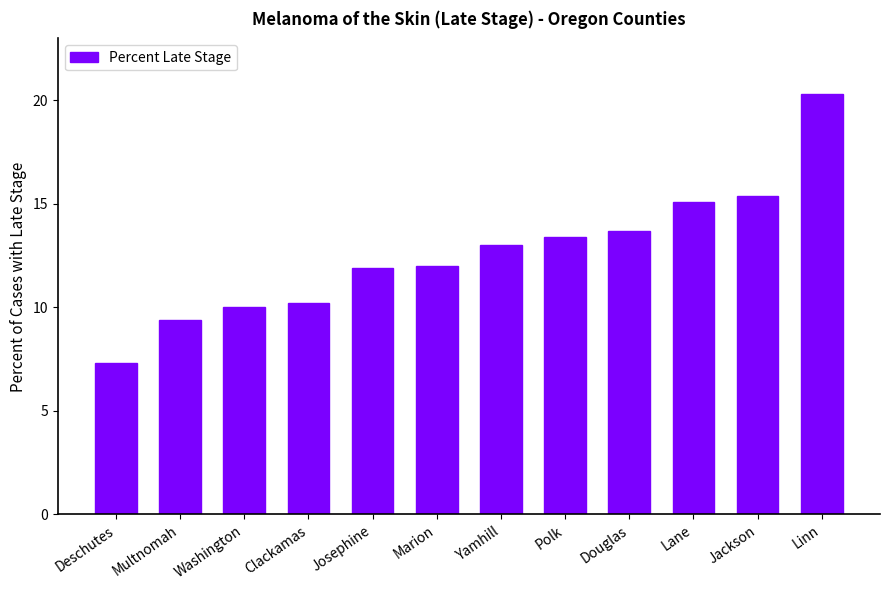

What is the change in value from Multnomah to Marion?

+2.6